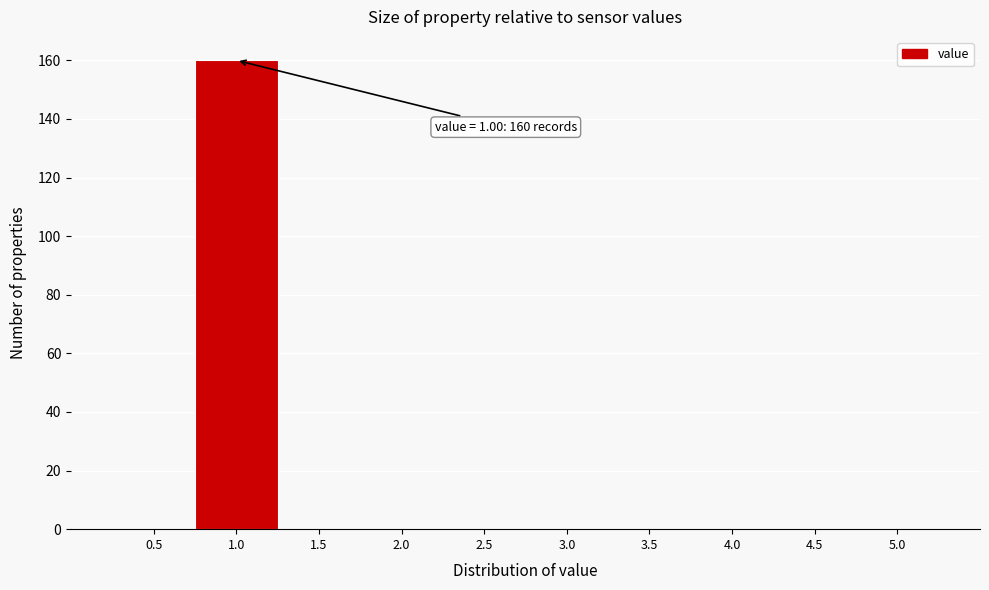

Over which range of the x-axis is the bar tallest?

0.75 to 1.25